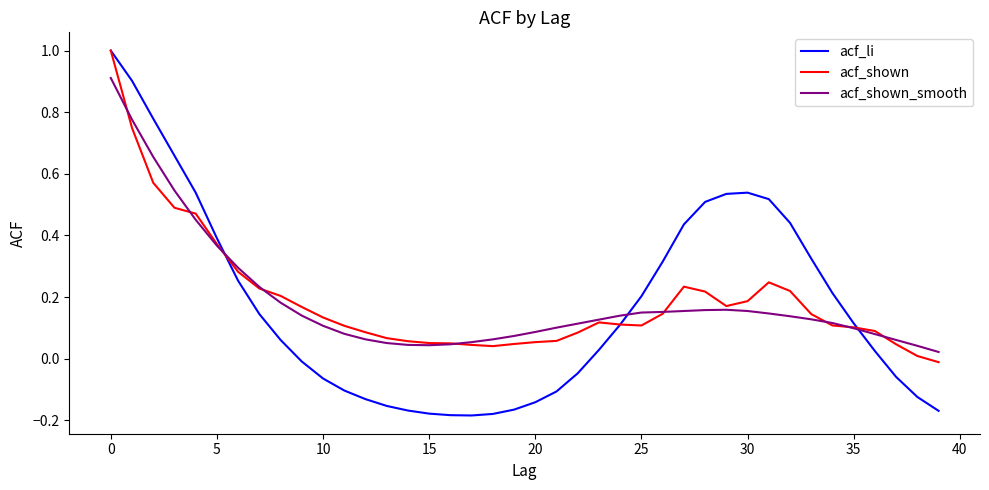

Which series has the widest spread of values?

acf_li